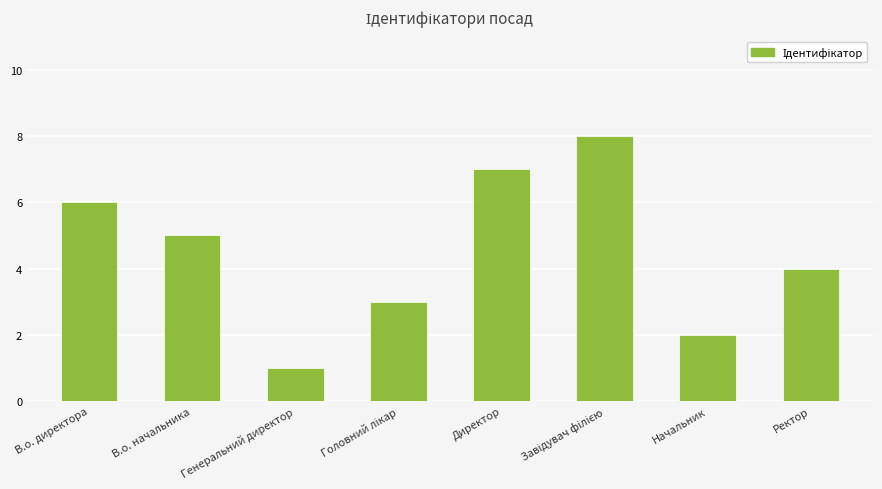

What position from the right is В.о. начальника?

7